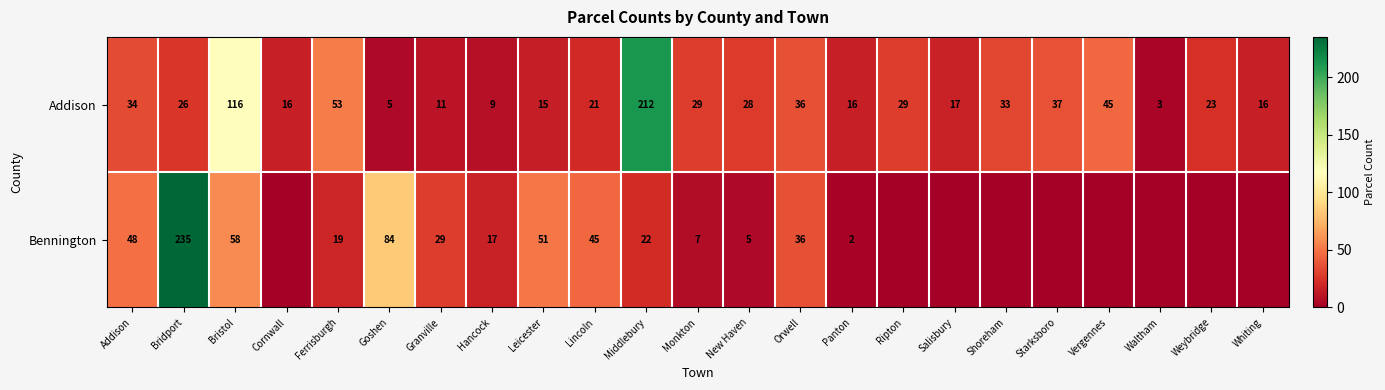

Rank the series at Hancock from highest to lowest value.

Bennington, Addison